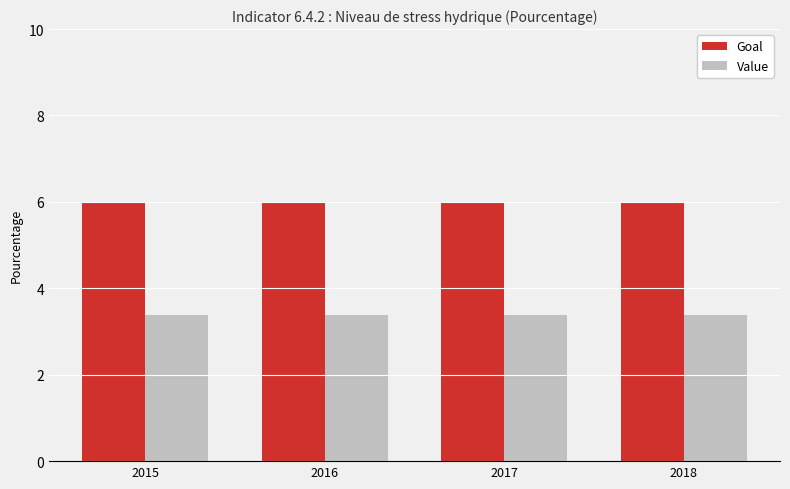

What is the difference between the highest and lowest values at 2016?

2.6